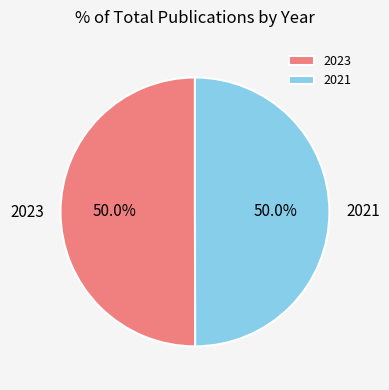

What portion of the pie excludes 2021?

50.0%